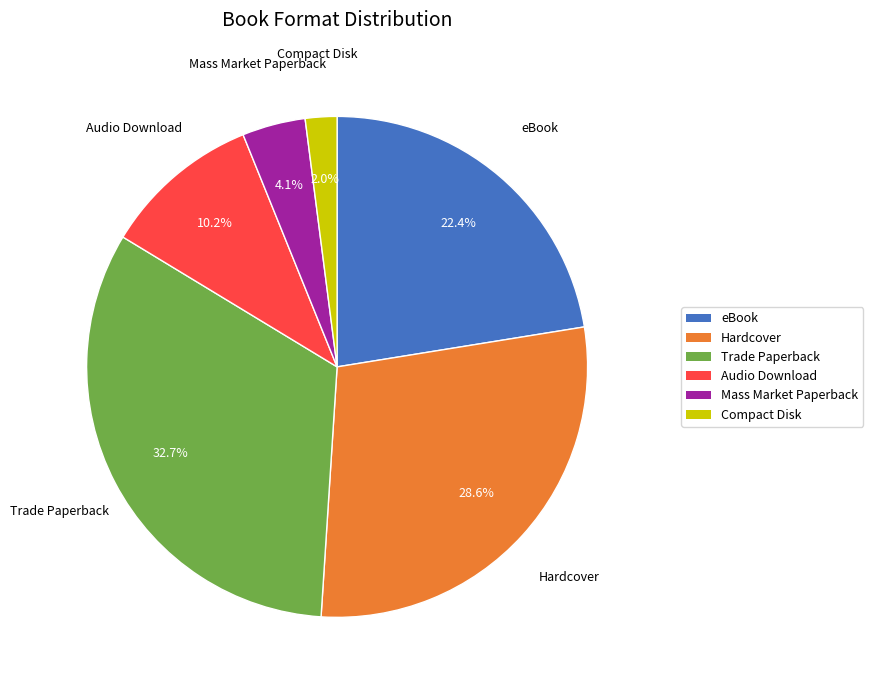

What is the ratio of the value at Audio Download to the value at eBook?

0.5